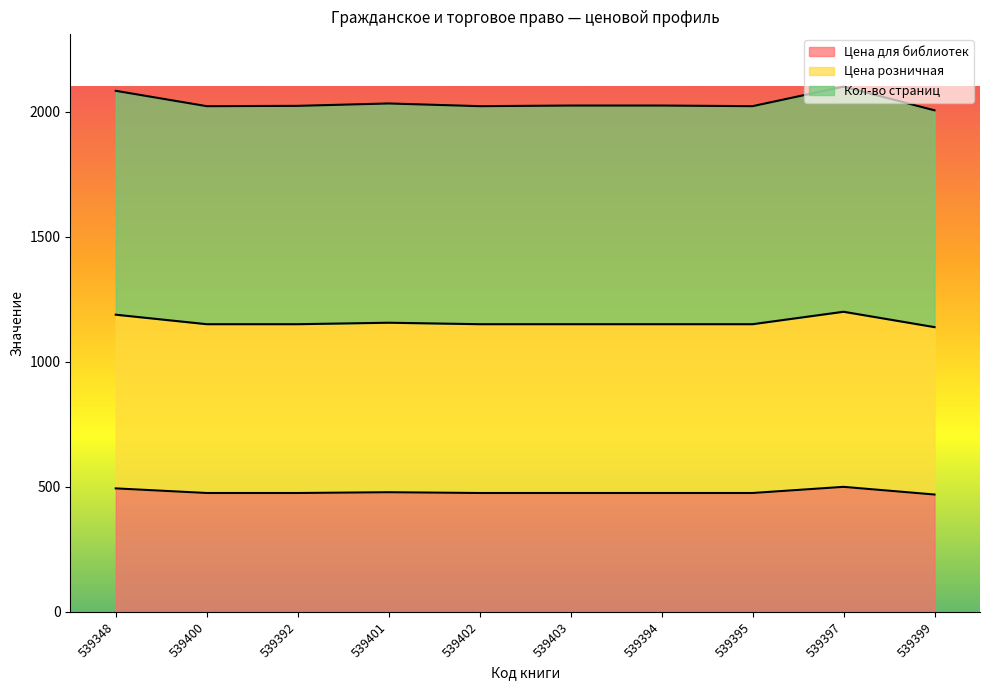

Reading right to left, transcribe all the data shown in this chart.

Цена для библиотек: 469.3	500.0	475.4	475.4	475.4	475.4	478.5	475.4	475.4	493.9
Цена розничная: 1138.6	1200.0	1150.3	1150.3	1150.3	1150.3	1156.2	1150.3	1150.3	1188.3
Кол-во страниц: 2005.3	2100.0	2022.0	2024.4	2024.4	2022.0	2032.8	2023.2	2022.0	2083.3